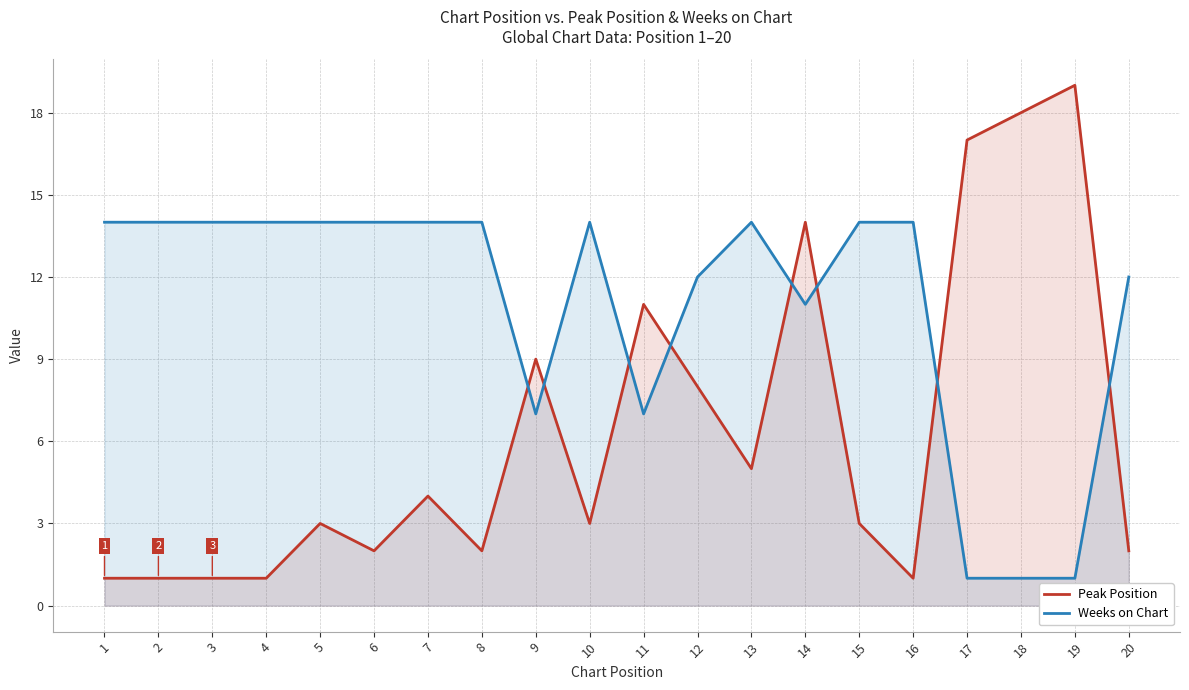

Reading right to left, extract all data points from this chart.

Peak Position: 2	19	18	17	1	3	14	5	8	11	3	9	2	4	2	3	1	1	1	1
Weeks on Chart: 12	1	1	1	14	14	11	14	12	7	14	7	14	14	14	14	14	14	14	14